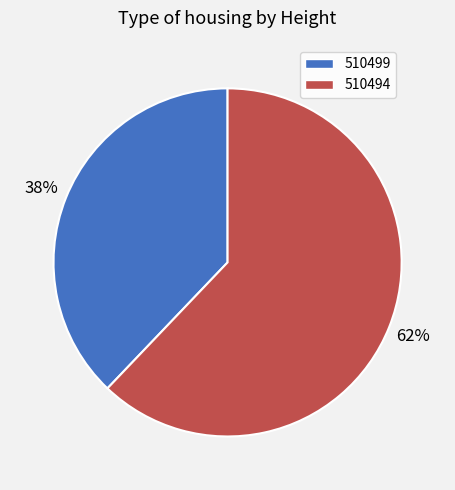

The 510499 slice represents 38% of the pie. True or false?

True